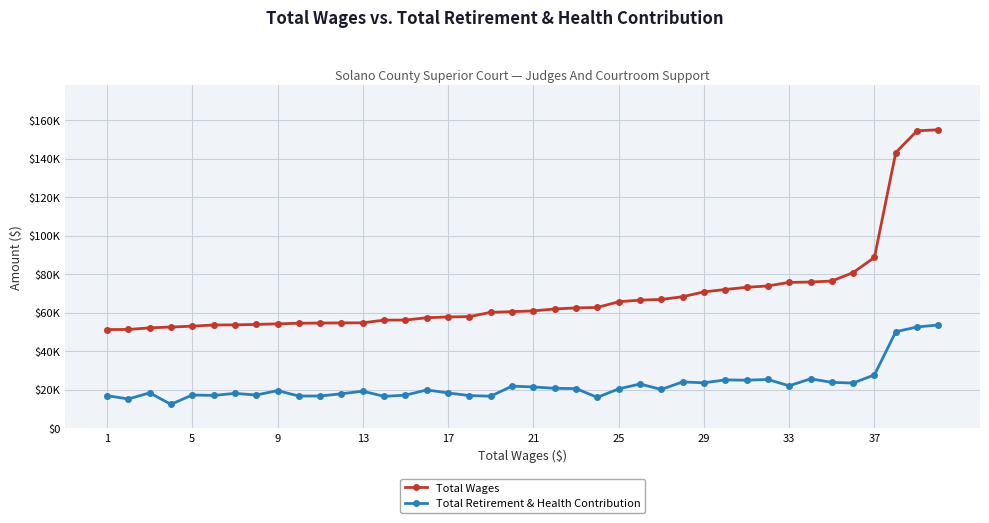

Is this an area chart (filled region under the line)?

No